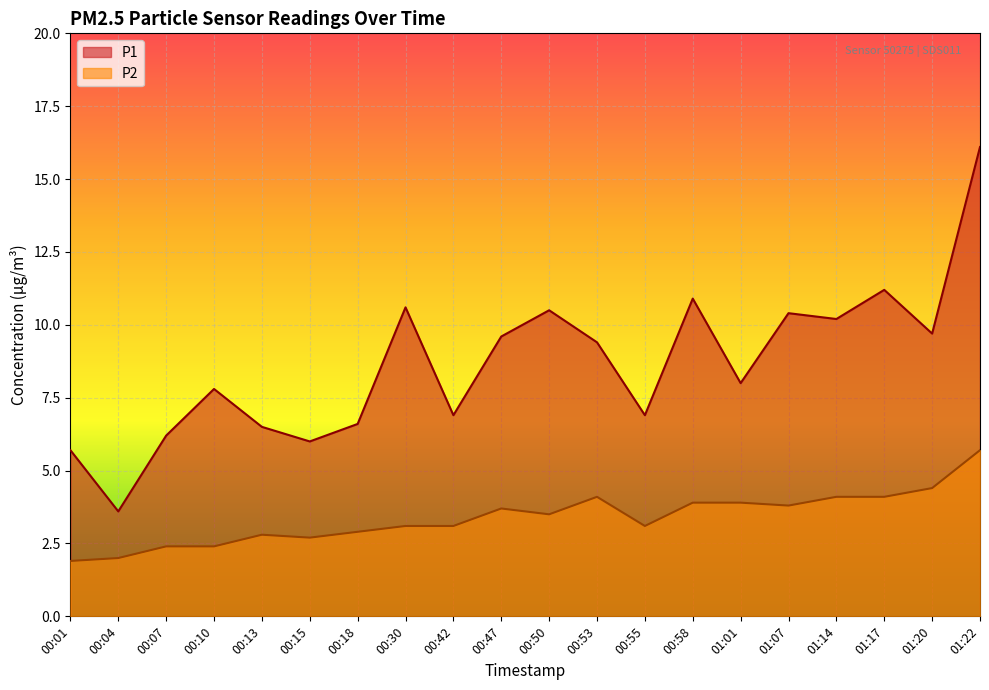

What are all the series names shown in the legend?

P1, P2